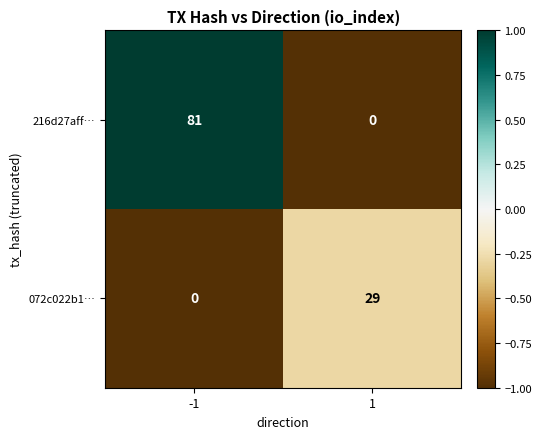

What is the highest value of the 072c022b1… series?

29